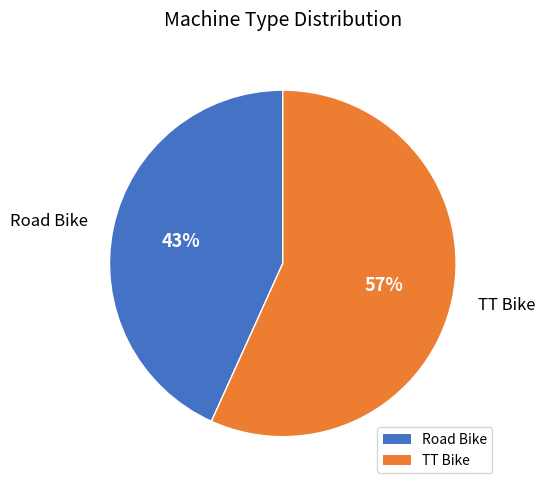

What is the largest slice in the pie chart?

TT Bike